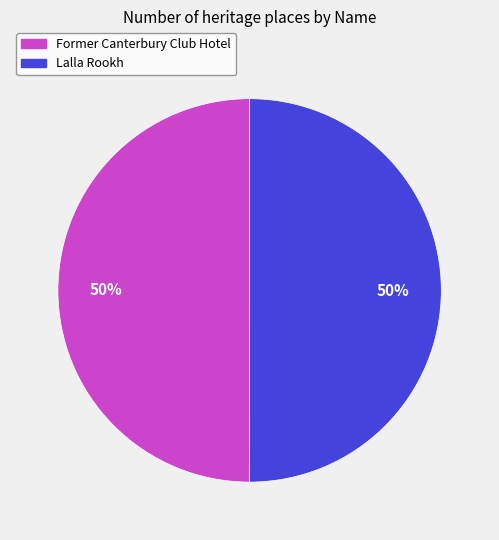

What percentage is the Lalla Rookh slice, to the nearest percent?

50%